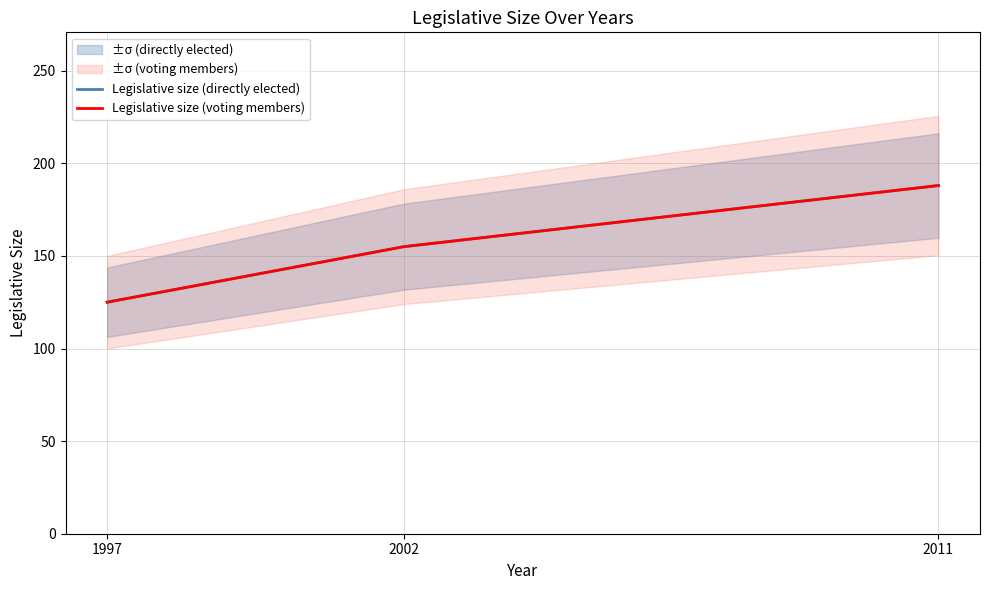

What is the sum of the Legislative size (voting members) values at 2011 and 1997?

313